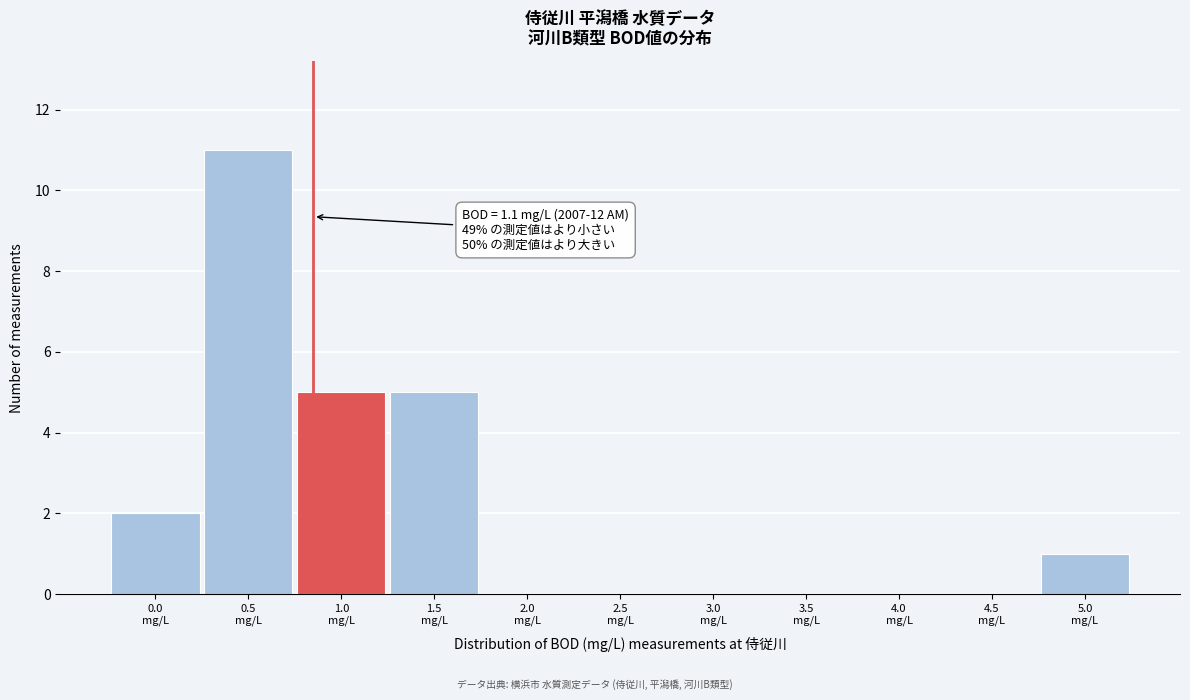

What is the greatest value displayed?

11